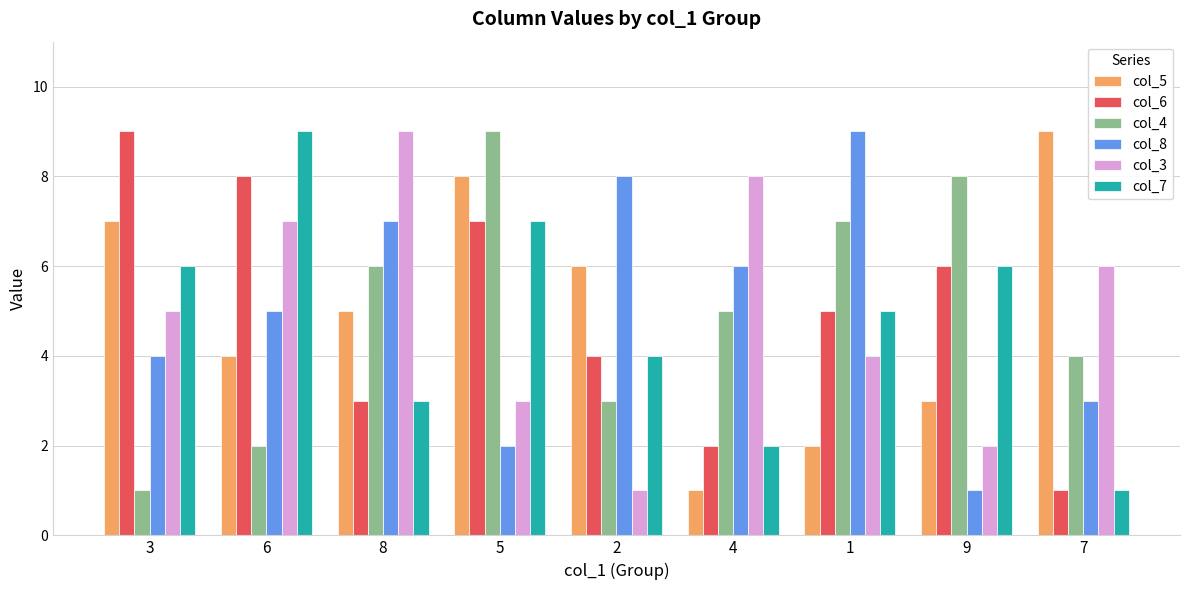

What is the difference between the maximum and minimum values in the col_8 series?

8